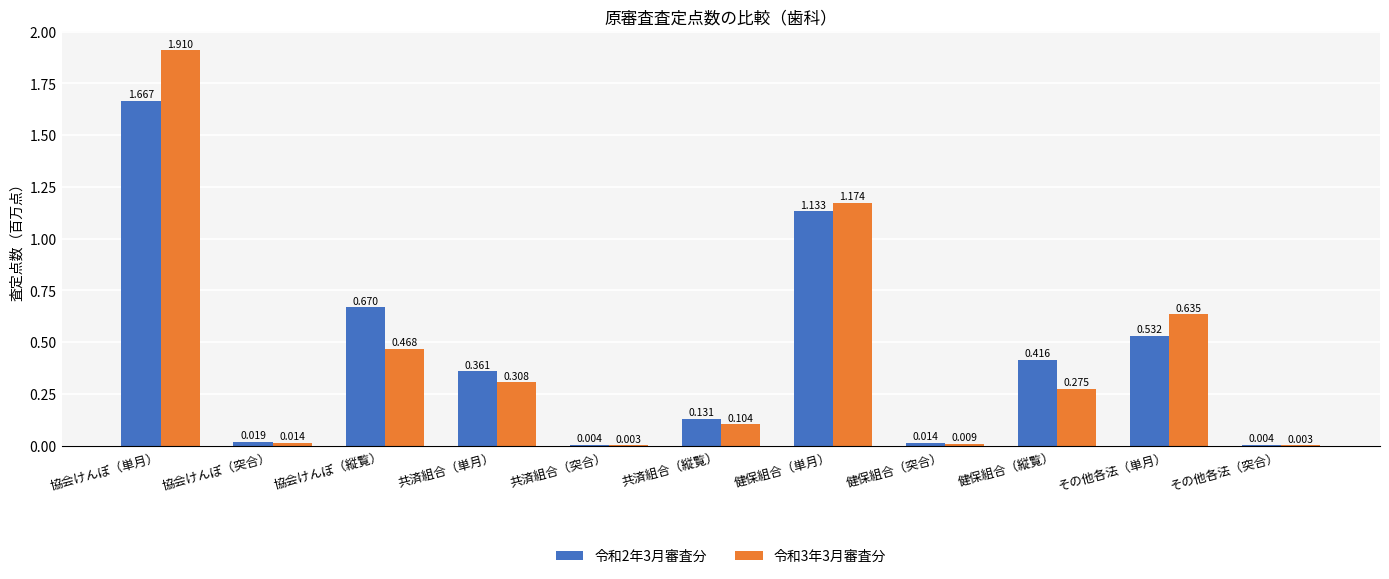

At which category does the chart reach its peak across all series?

協会けんぽ（単月）